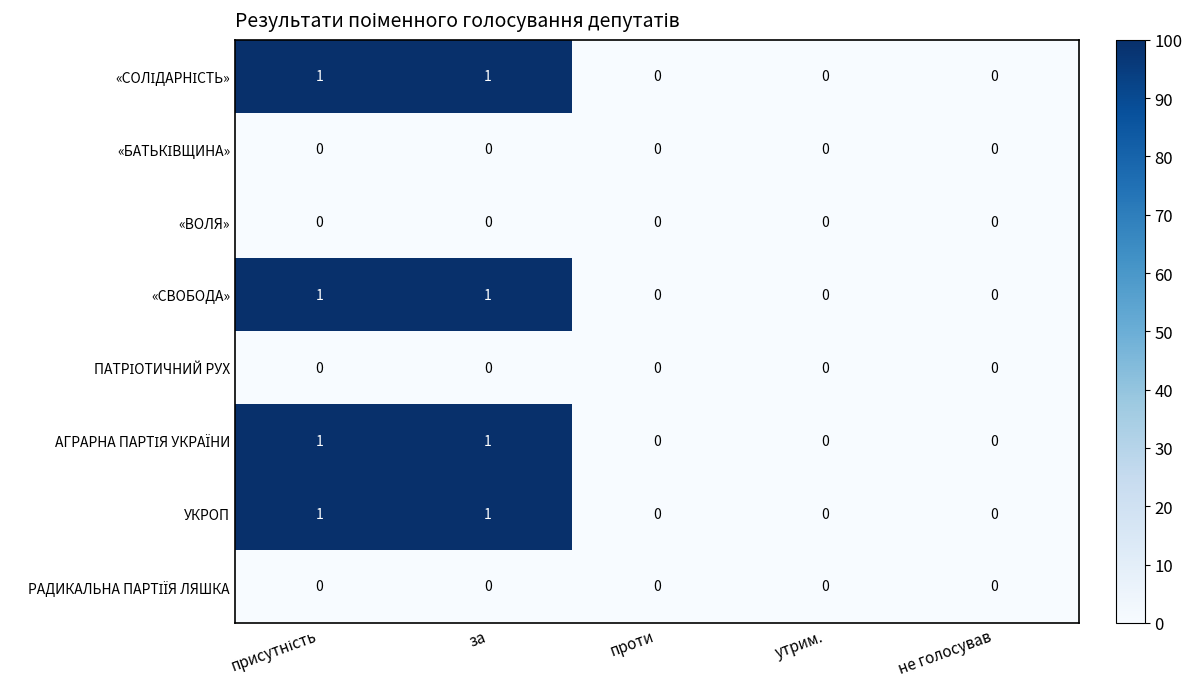

How many УКРОП values are between 0 and 1?

5